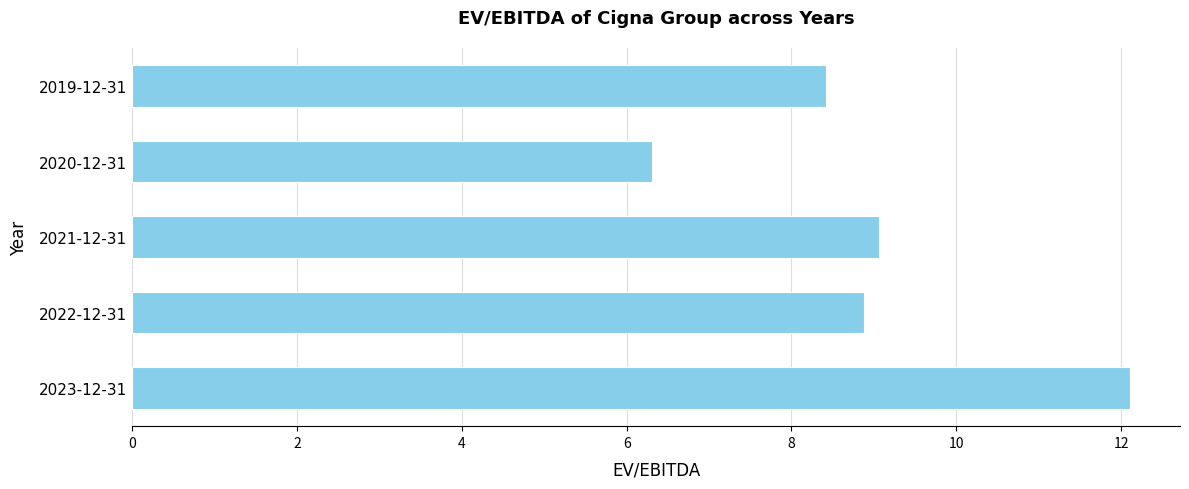

What value does the data have at 2020-12-31?

6.3